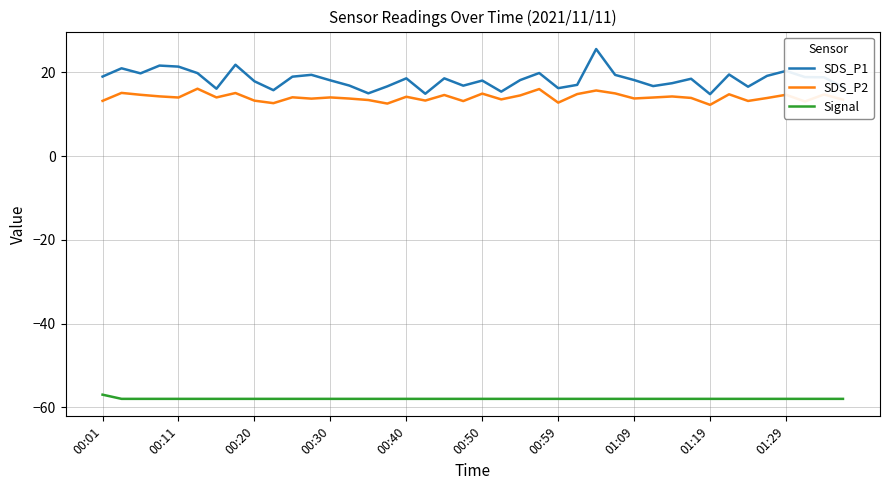

How many lines are shown in the chart?

3